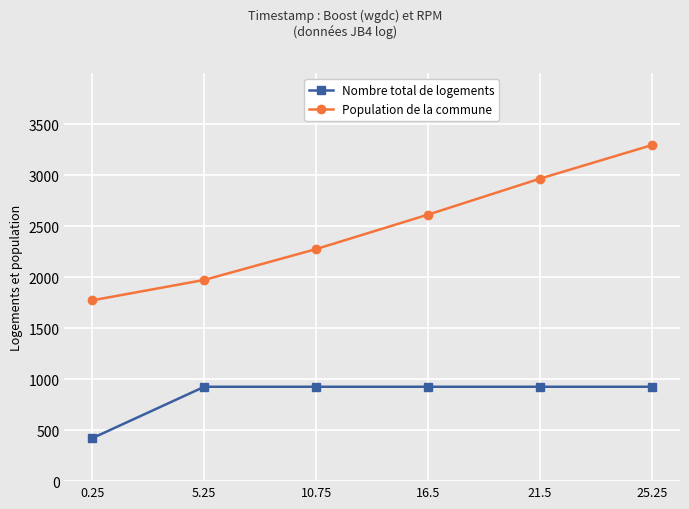

What is the average value of the Population de la commune series?

2484